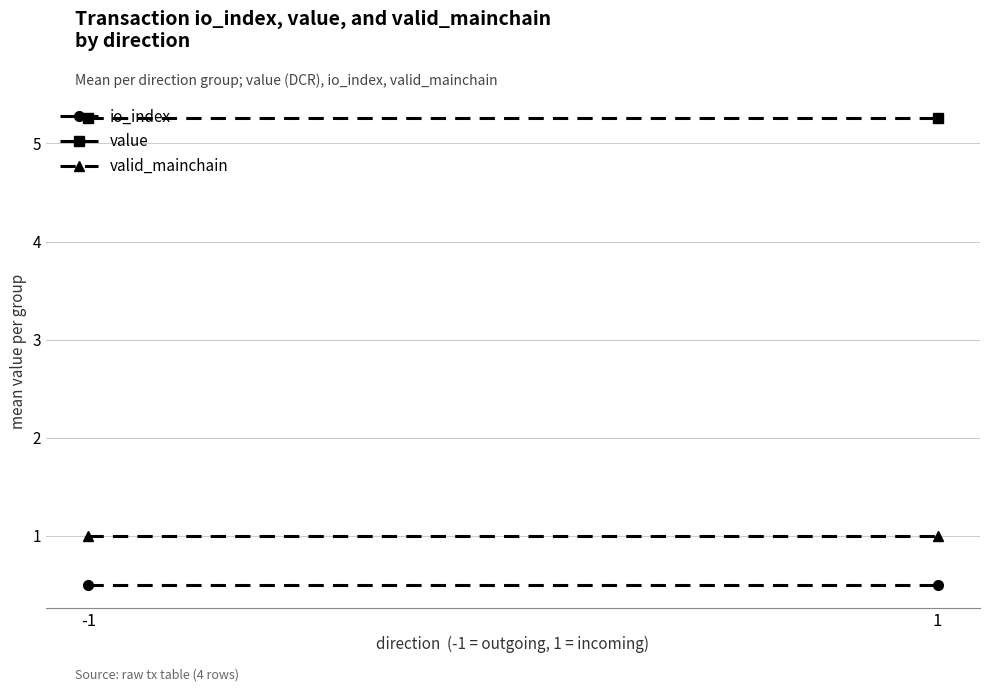

Where is io_index nearest to the value 0?

-1